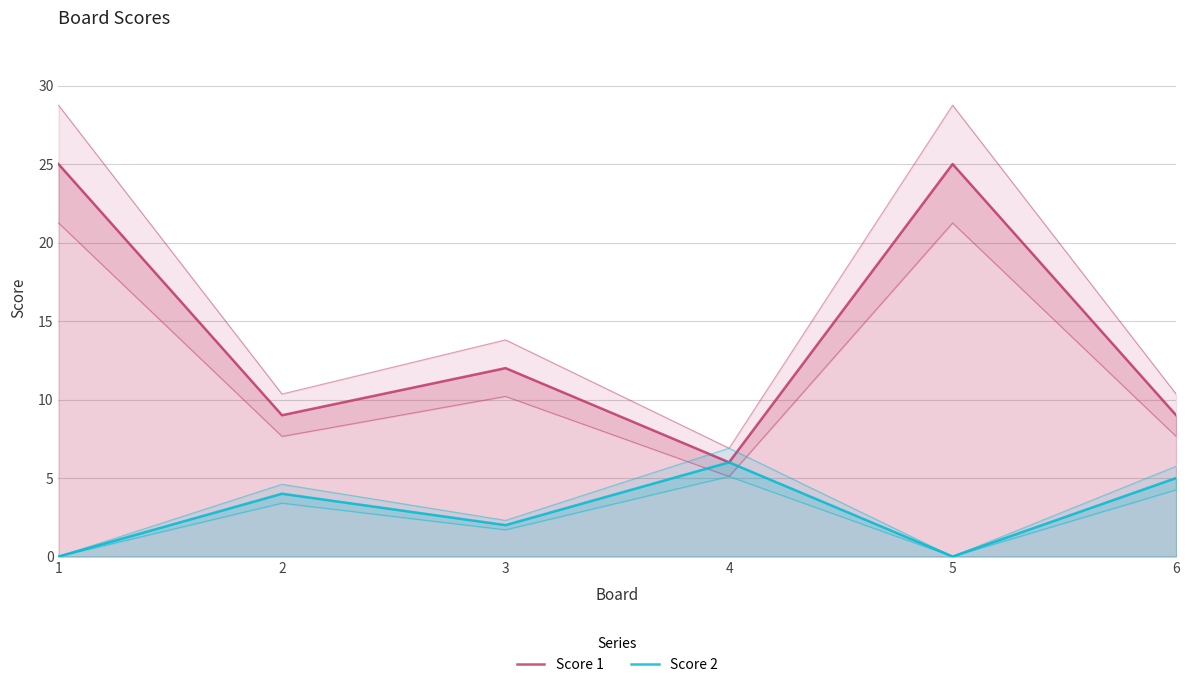

At which label does Score 2 first exceed 4?

4